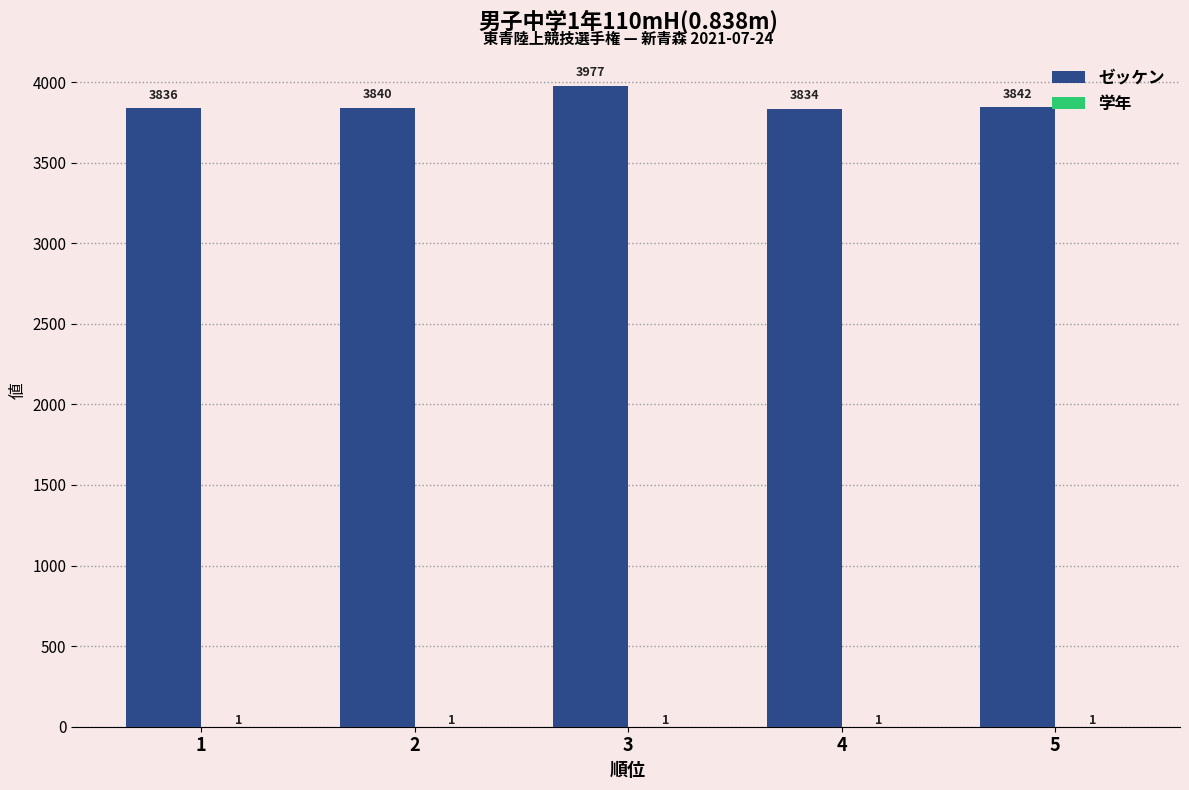

At which category is the sum across all series the highest?

3